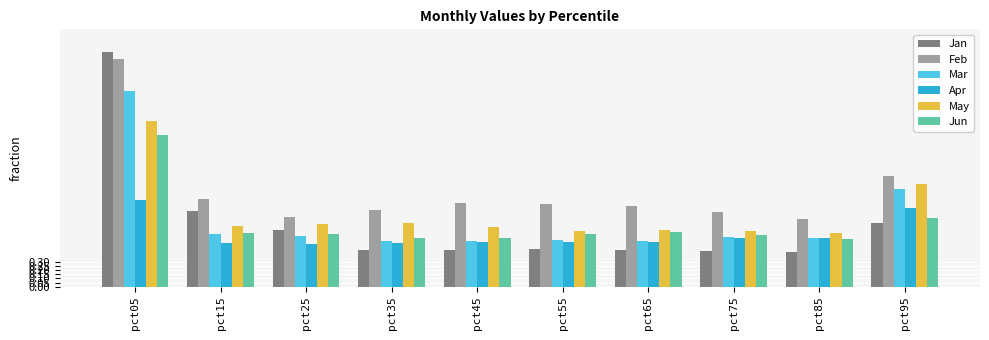

What is the sum of the Mar values at pct85 and pct95?

1.8